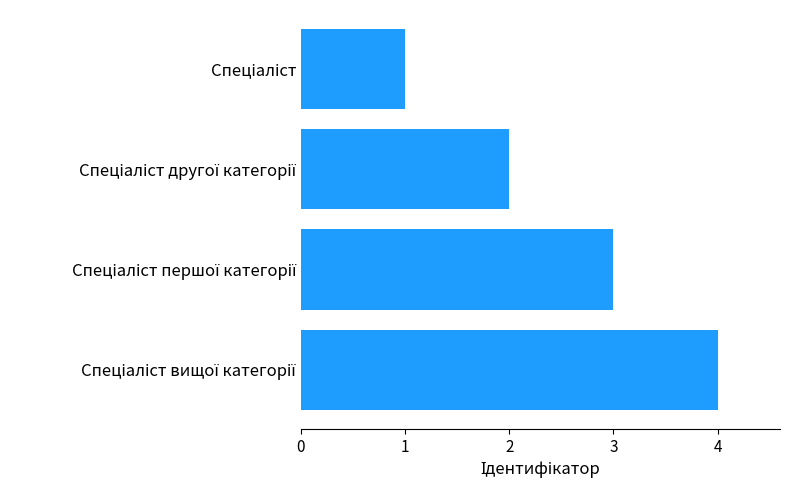

What is the difference between the maximum and minimum values?

3